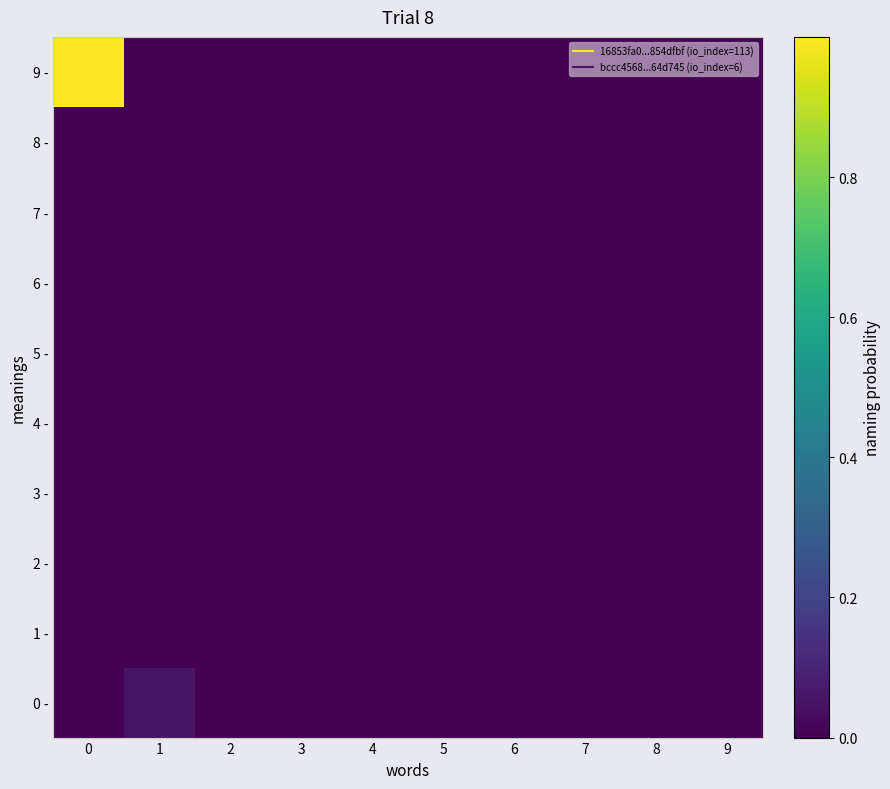

Between 2 and 5, which series saw the biggest shift?

0 -